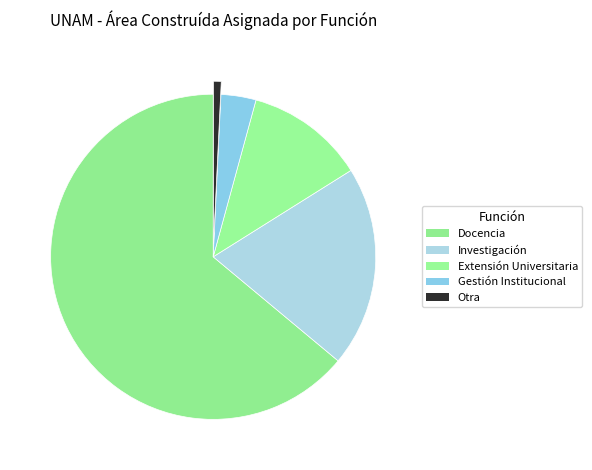

To the nearest percent, what is the difference between the Extensión Universitaria and Gestión Institucional slice percentages?

8%